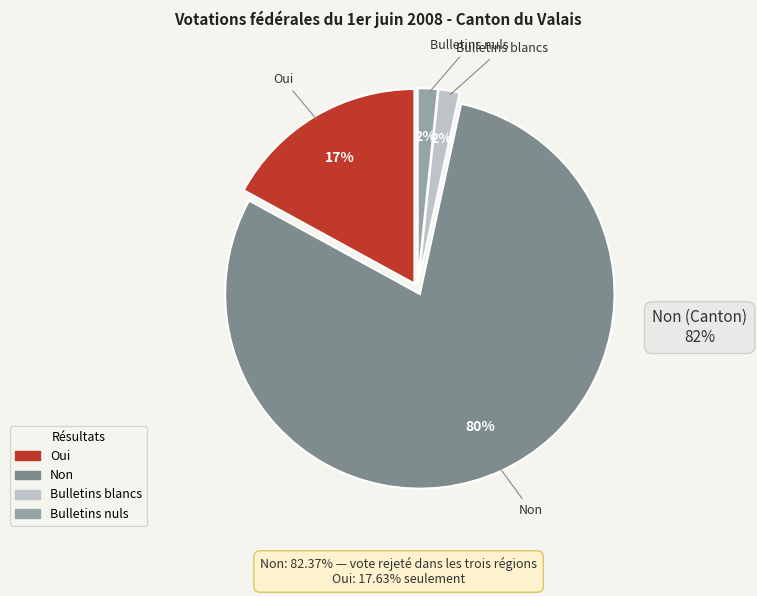

Does any single category account for the majority?

Yes